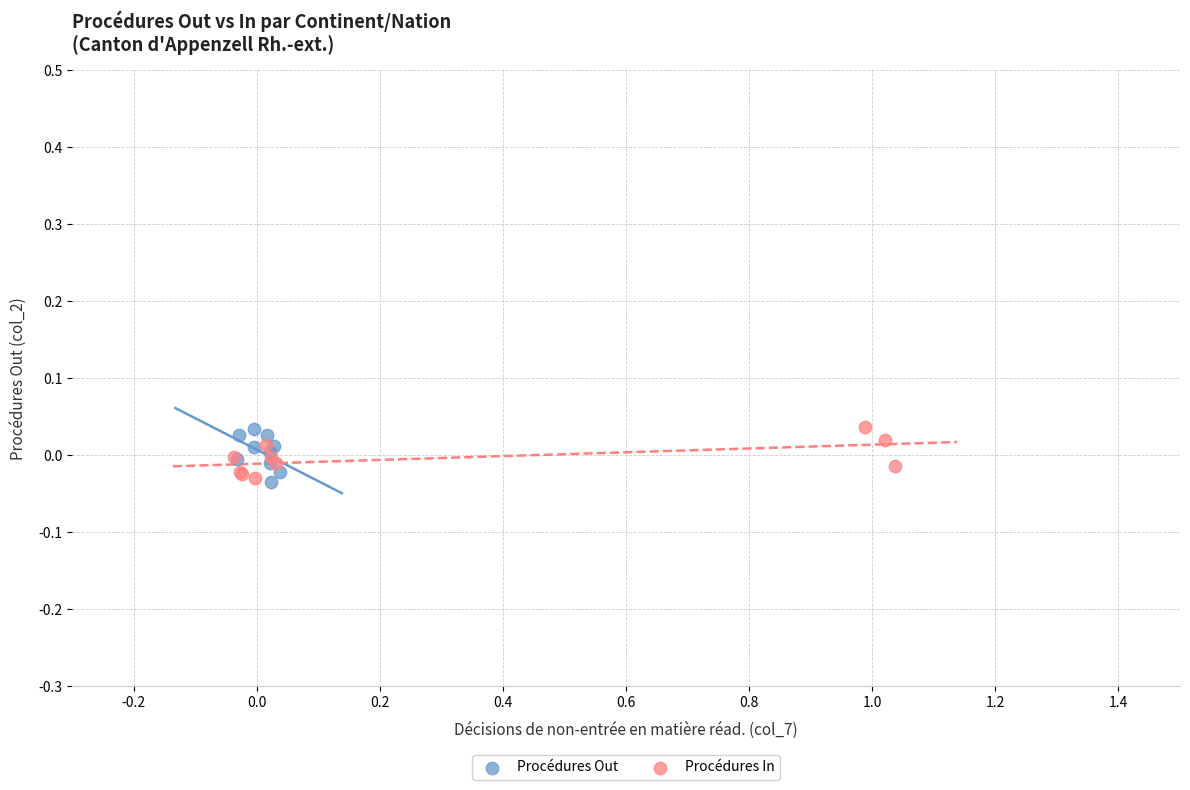

What are all the series names shown in the legend?

Procédures Out, Procédures In